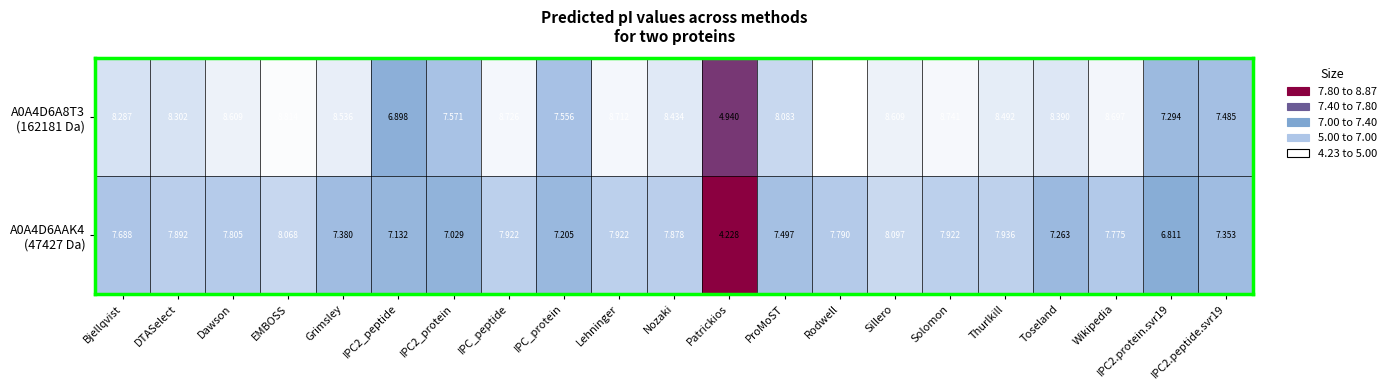

Which category has the highest value across all series?

Rodwell